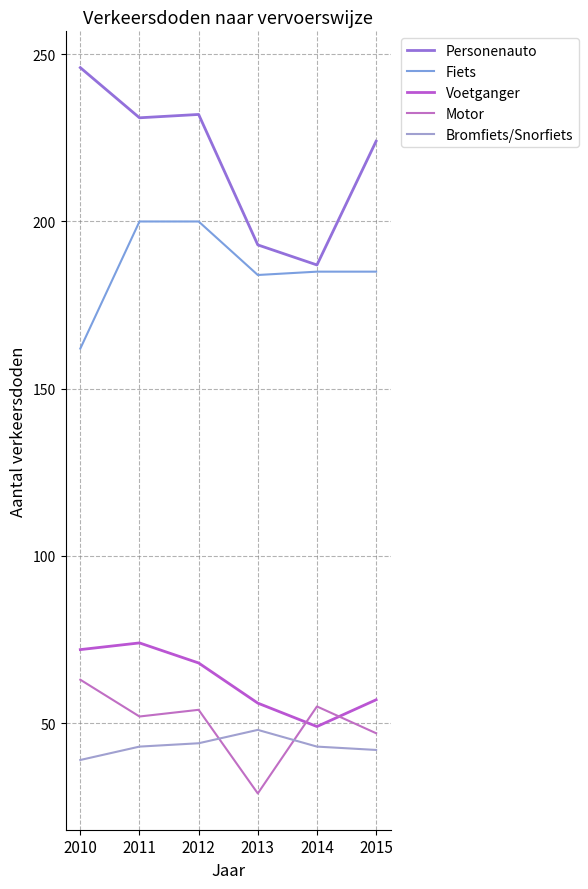

Where is Fiets nearest to the value 181?

2013